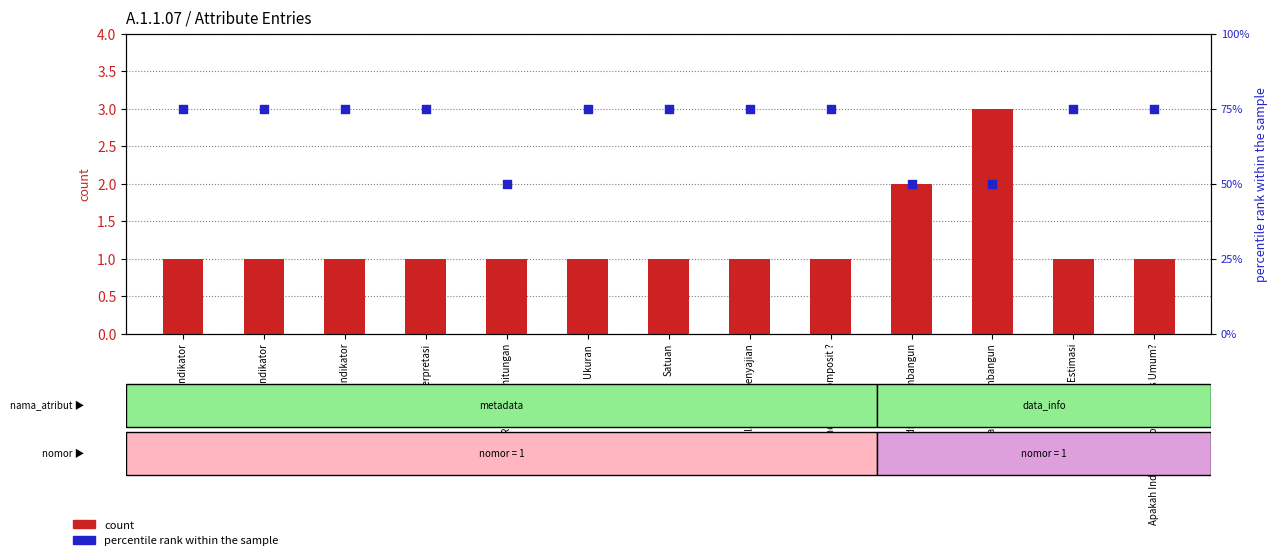

Which series has the largest total across all categories?

percentile rank within the sample